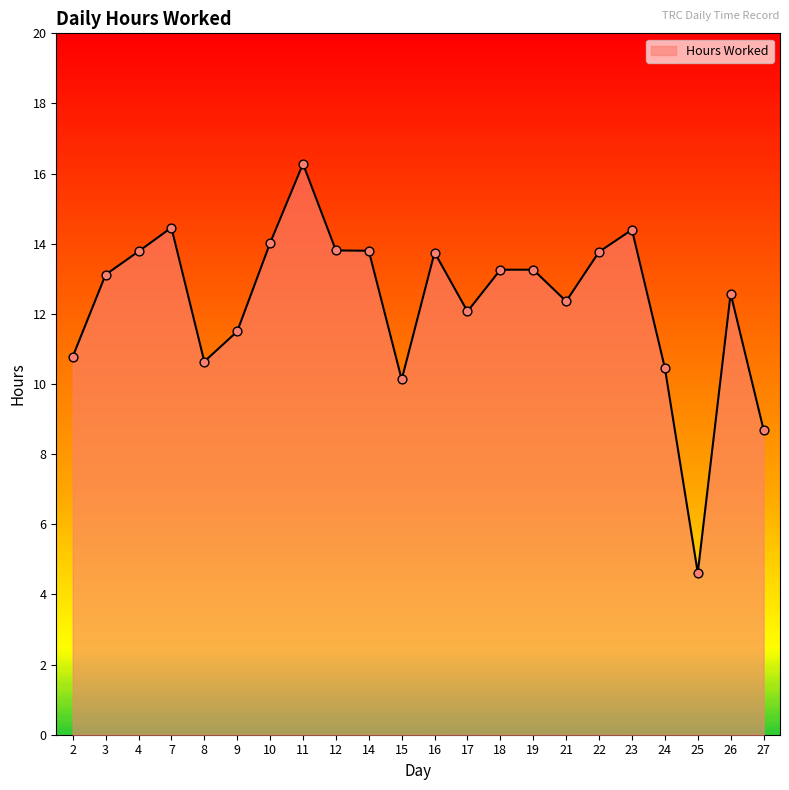

What is the ratio of the value at 2 to the value at 18?

0.8